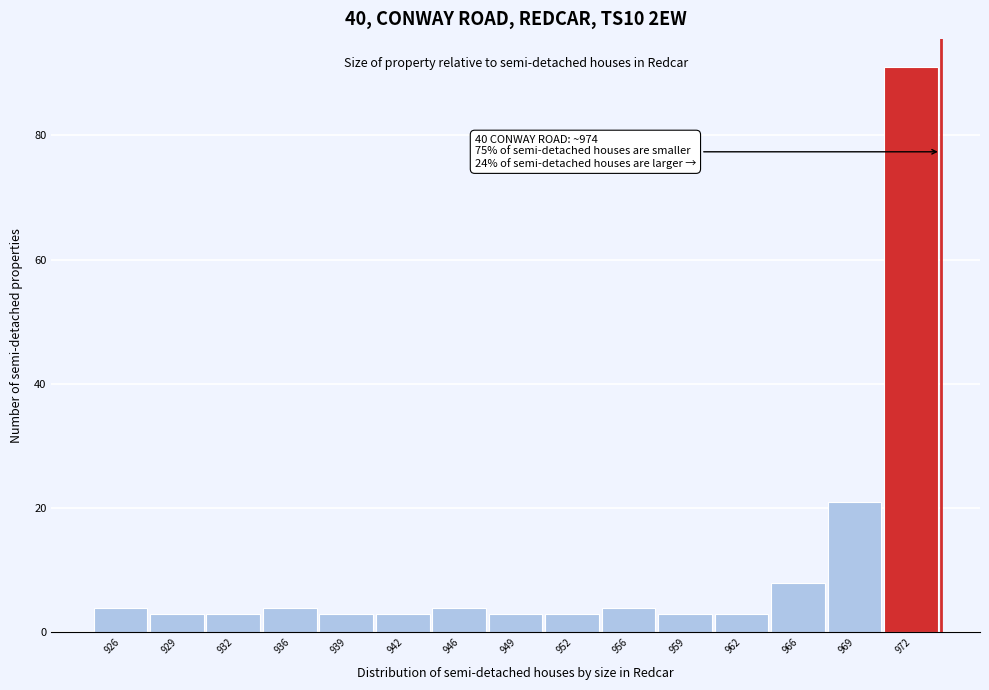

Which range on the x-axis has the tallest bar?

970.5 to 974.0